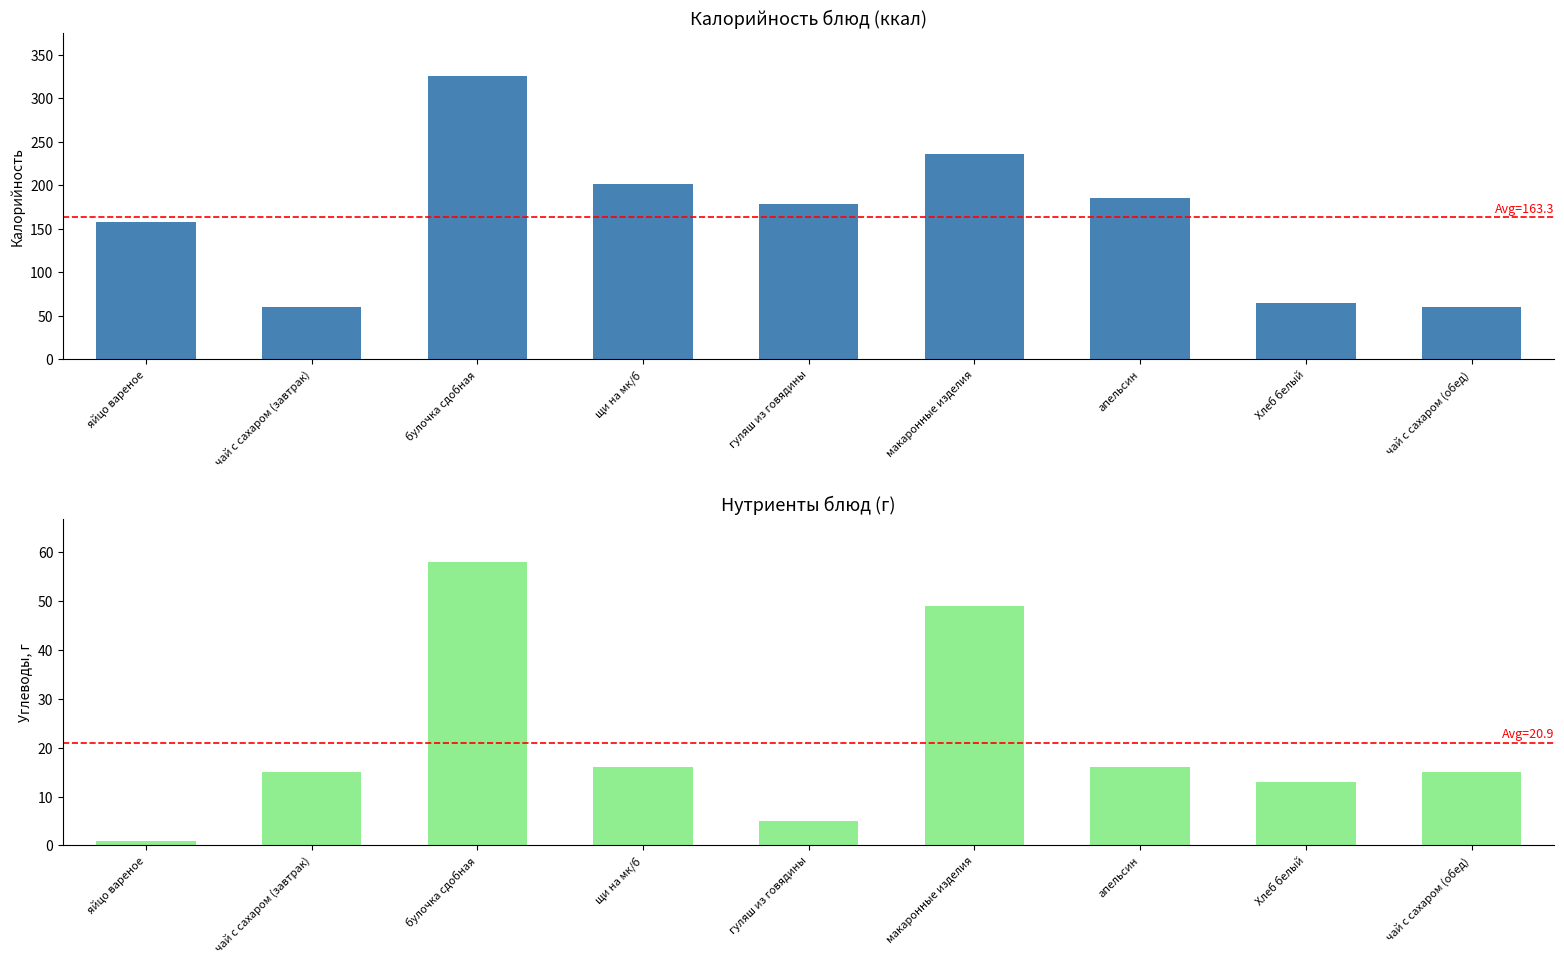

Reading left to right, transcribe all the data shown in this chart.

Калорийность: яйцо вареное=157.5	чай с сахаром (завтрак)=60.0	булочка сдобная=326.0	щи на мк/б=201.0	гуляш из говядины=179.0	макаронные изделия=236.0	апельсин=185.0	Хлеб белый=65.0	чай с сахаром (обед)=60.0
Углеводы: яйцо вареное=1.0	чай с сахаром (завтрак)=15.0	булочка сдобная=58.0	щи на мк/б=16.0	гуляш из говядины=5.0	макаронные изделия=49.0	апельсин=16.0	Хлеб белый=13.0	чай с сахаром (обед)=15.0